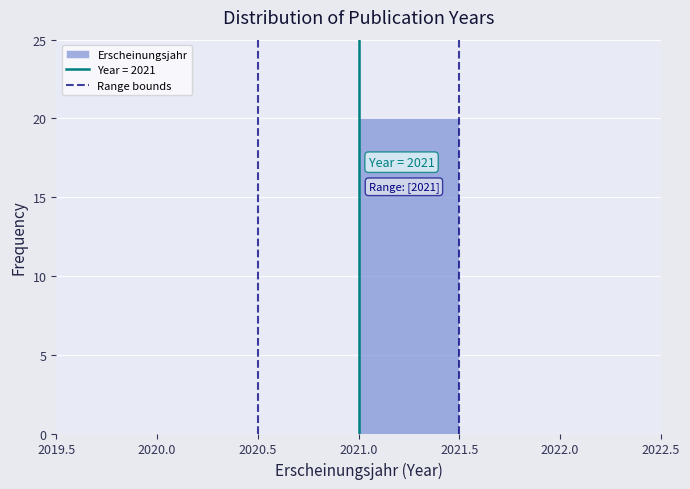

Over which range of the x-axis is the bar tallest?

2021.0 to 2021.5